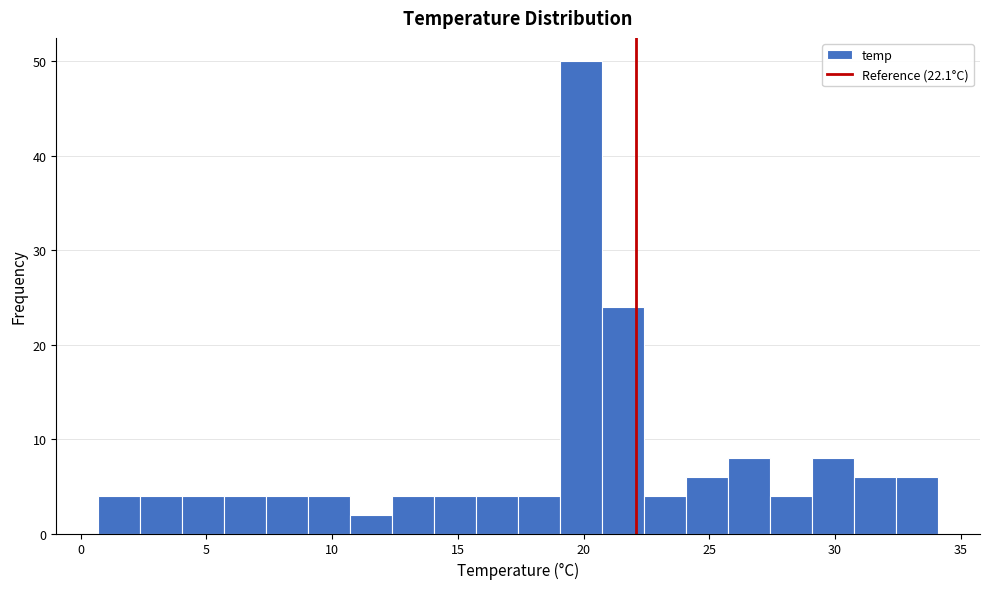

Around what value on the x-axis is the tallest bar? Give the approximate position of its centre, as read against the axis.

20.0